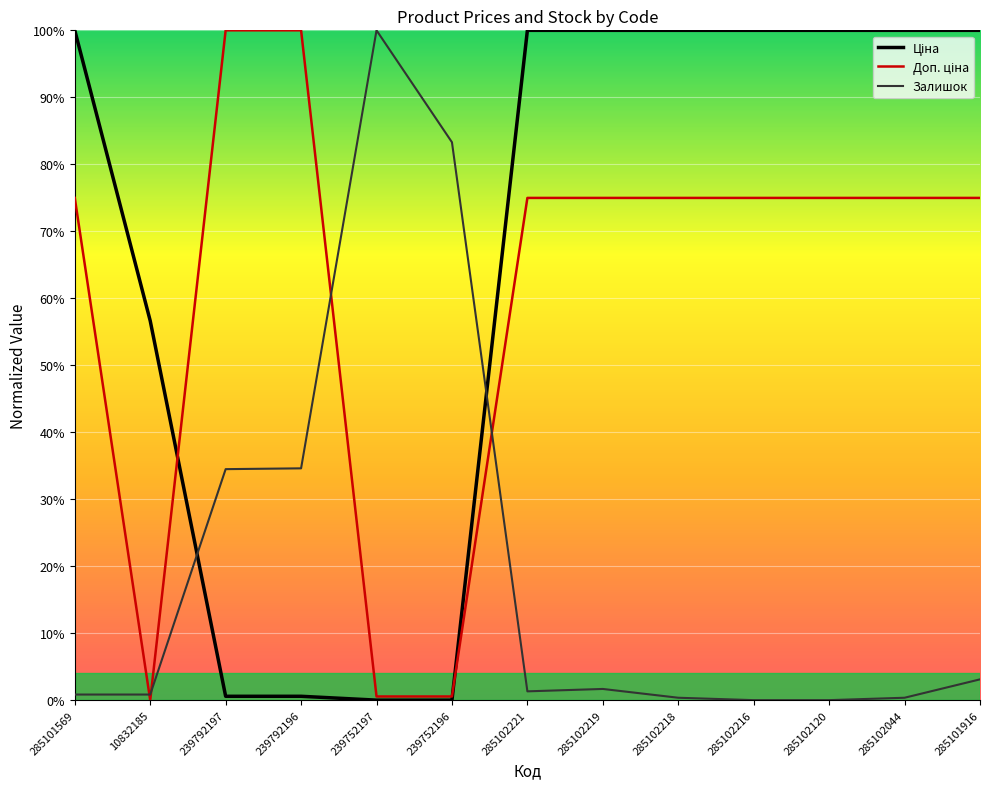

The value of Залишок at 239792196 is 46.8. True or false?

False